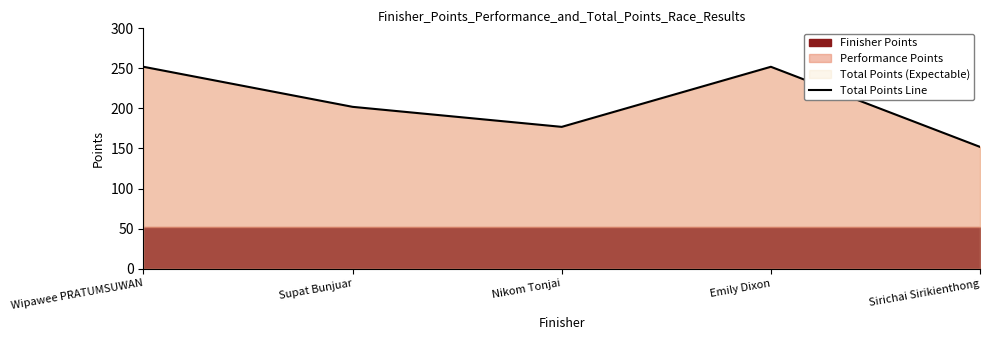

How many lines are shown in the chart?

1